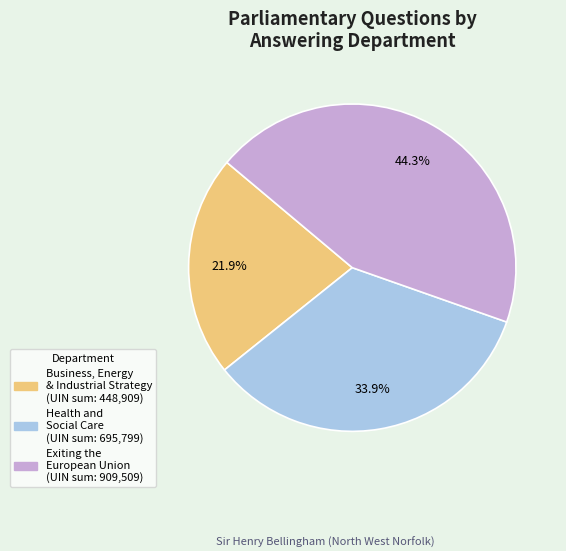

Is there a majority slice in this chart?

No